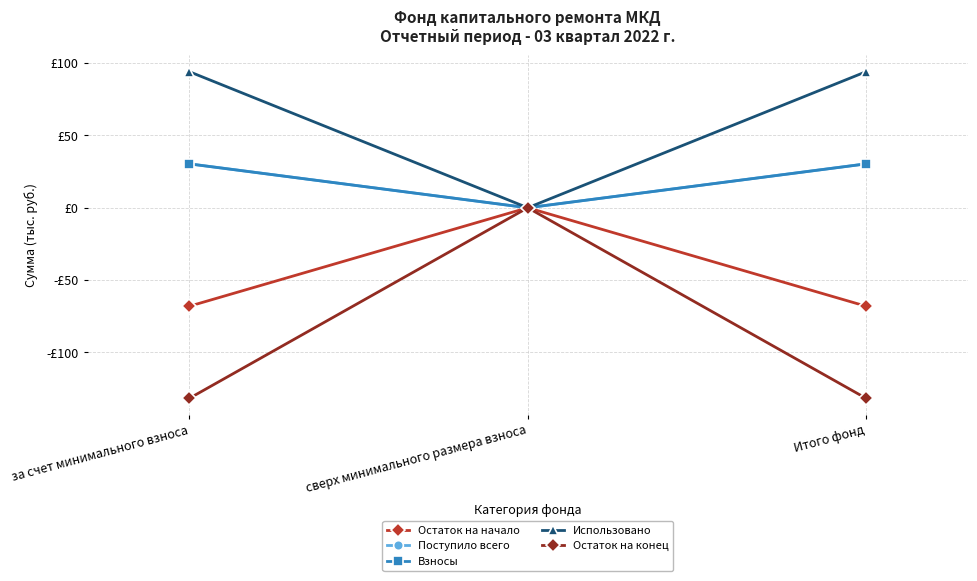

Is this an area chart (filled region under the line)?

No